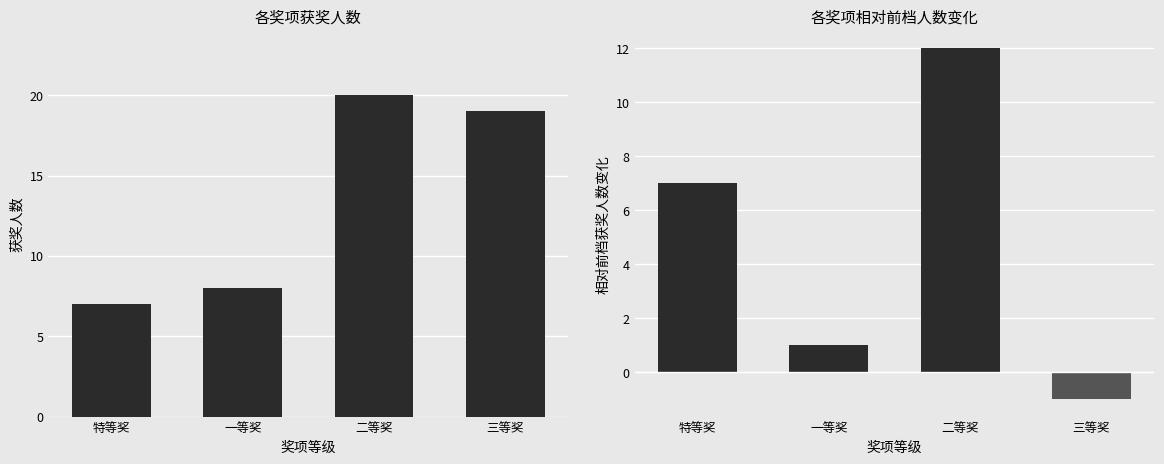

The value of 相对前档变化量 at 一等奖 is 1. True or false?

True